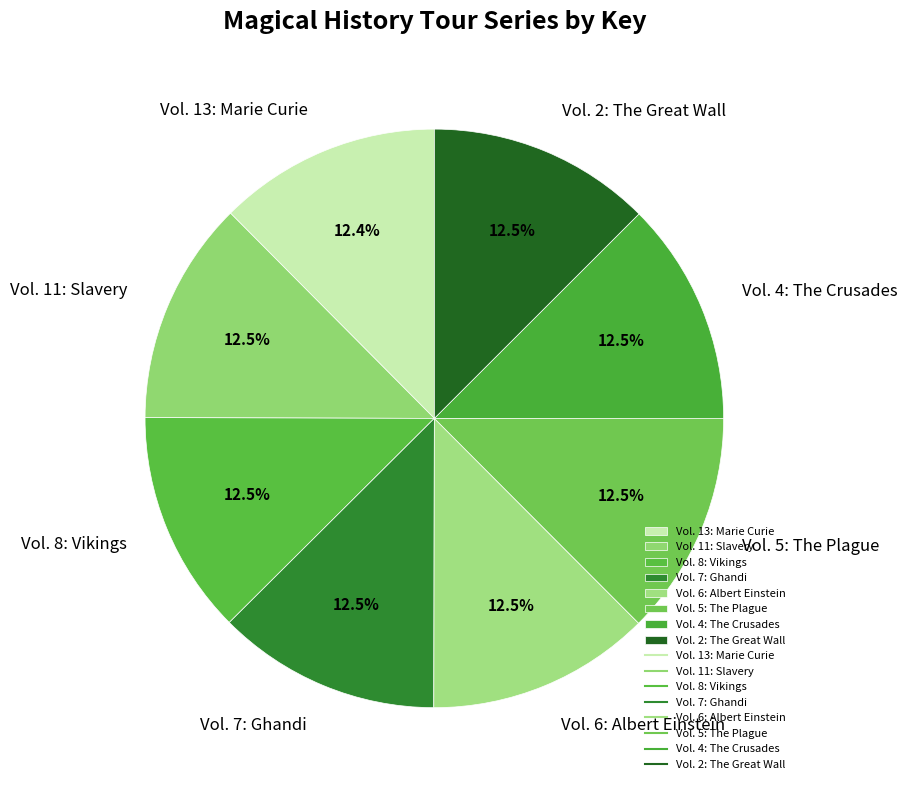

Does any single category account for the majority?

No